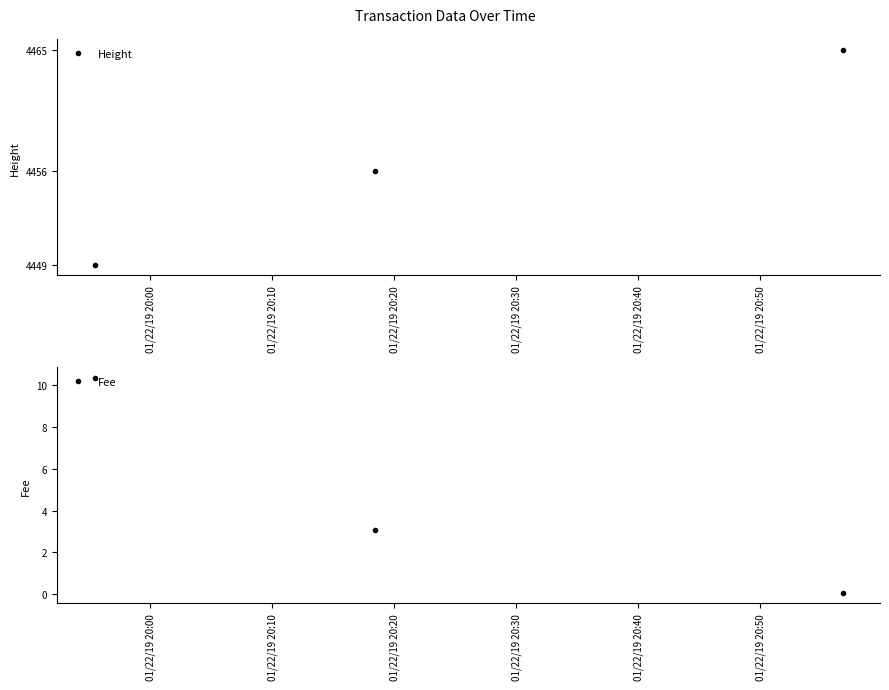

Which series has the widest spread of values?

Height